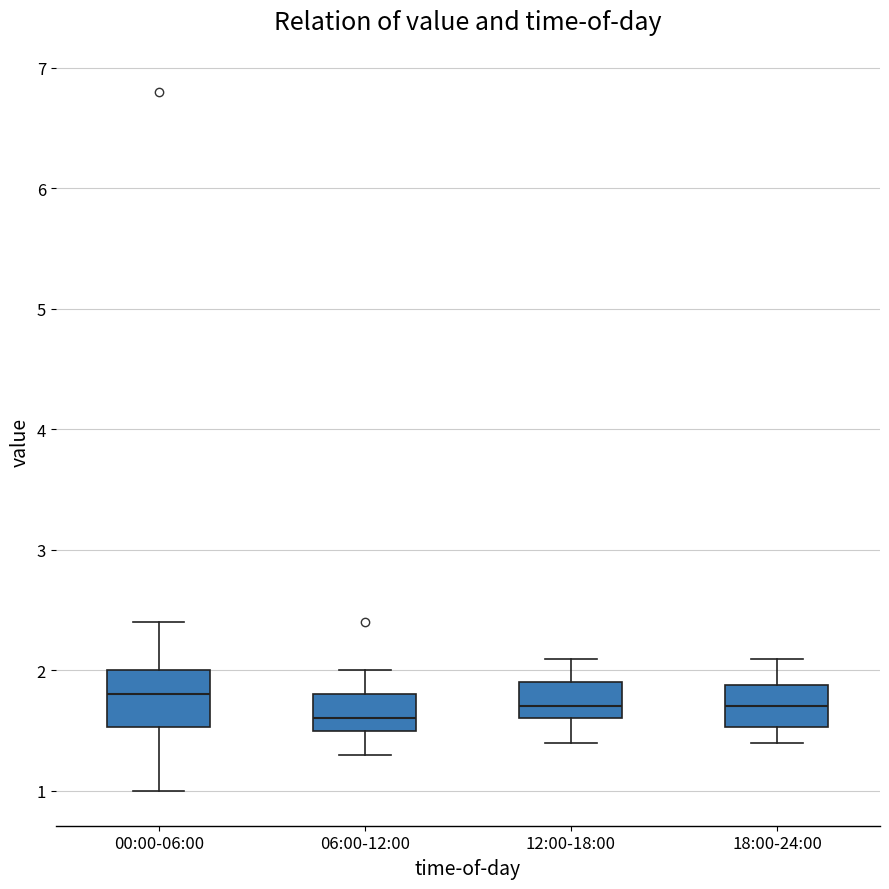

Reading left to right, transcribe this box plot: for each box, give where its median line is, the range the box spans, and where its two whiskers end, as read against the y-axis. The values are not printed on the chart, so give them approximately, as read against the axis.

00:00-06:00: median 1.8, box 1.5 to 2.0, whiskers 1.0 to 2.4
06:00-12:00: median 1.6, box 1.5 to 1.8, whiskers 1.3 to 2.0
12:00-18:00: median 1.7, box 1.6 to 1.9, whiskers 1.4 to 2.1
18:00-24:00: median 1.7, box 1.5 to 1.9, whiskers 1.4 to 2.1